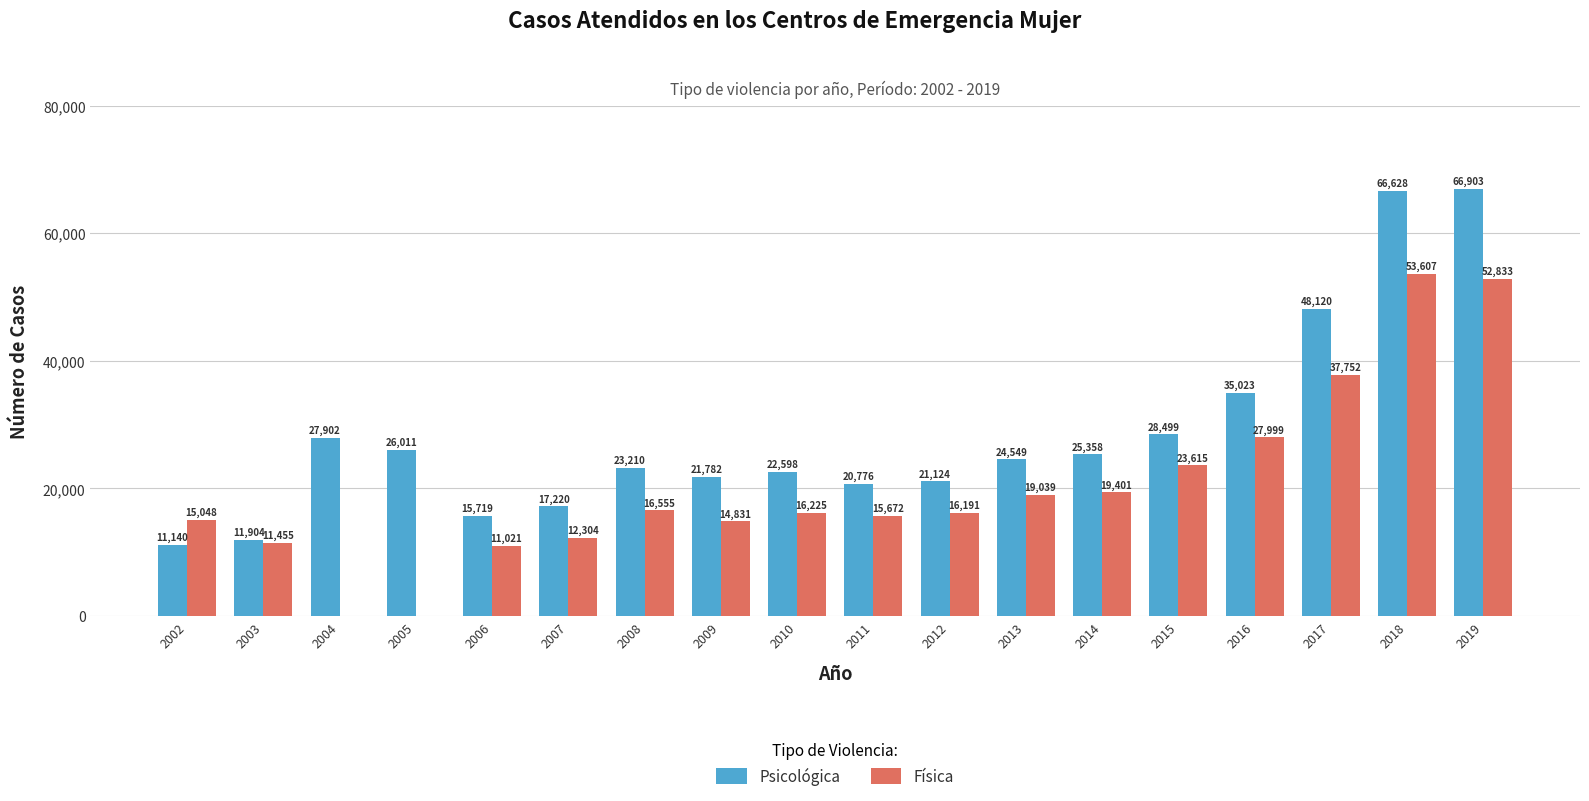

Reading right to left, extract all data points from this chart.

Psicológica: 66903	66628	48120	35023	28499	25358	24549	21124	20776	22598	21782	23210	17220	15719	26011	27902	11904	11140
Física: 52833	53607	37752	27999	23615	19401	19039	16191	15672	16225	14831	16555	12304	11021	0	0	11455	15048